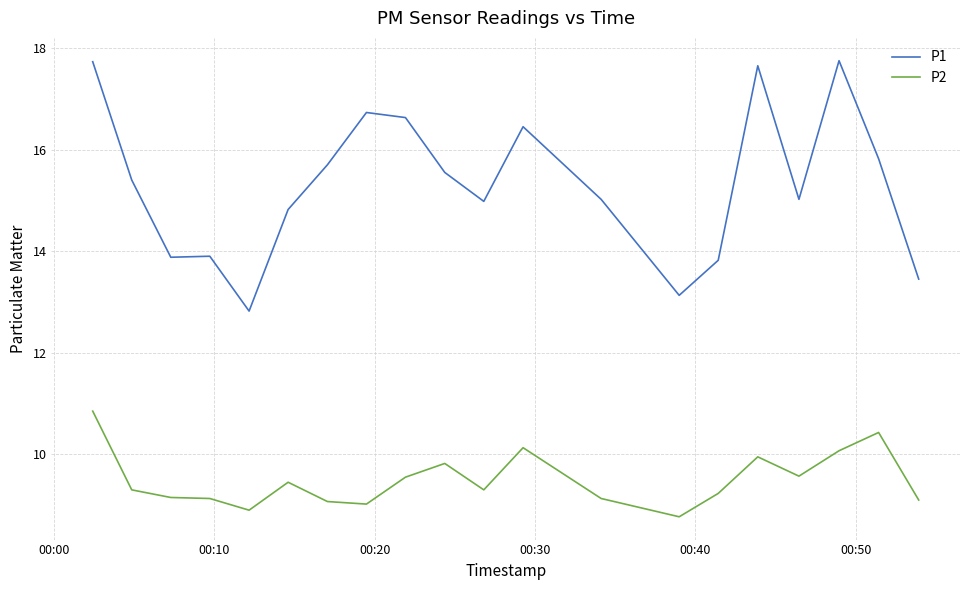

How many lines are shown in the chart?

2